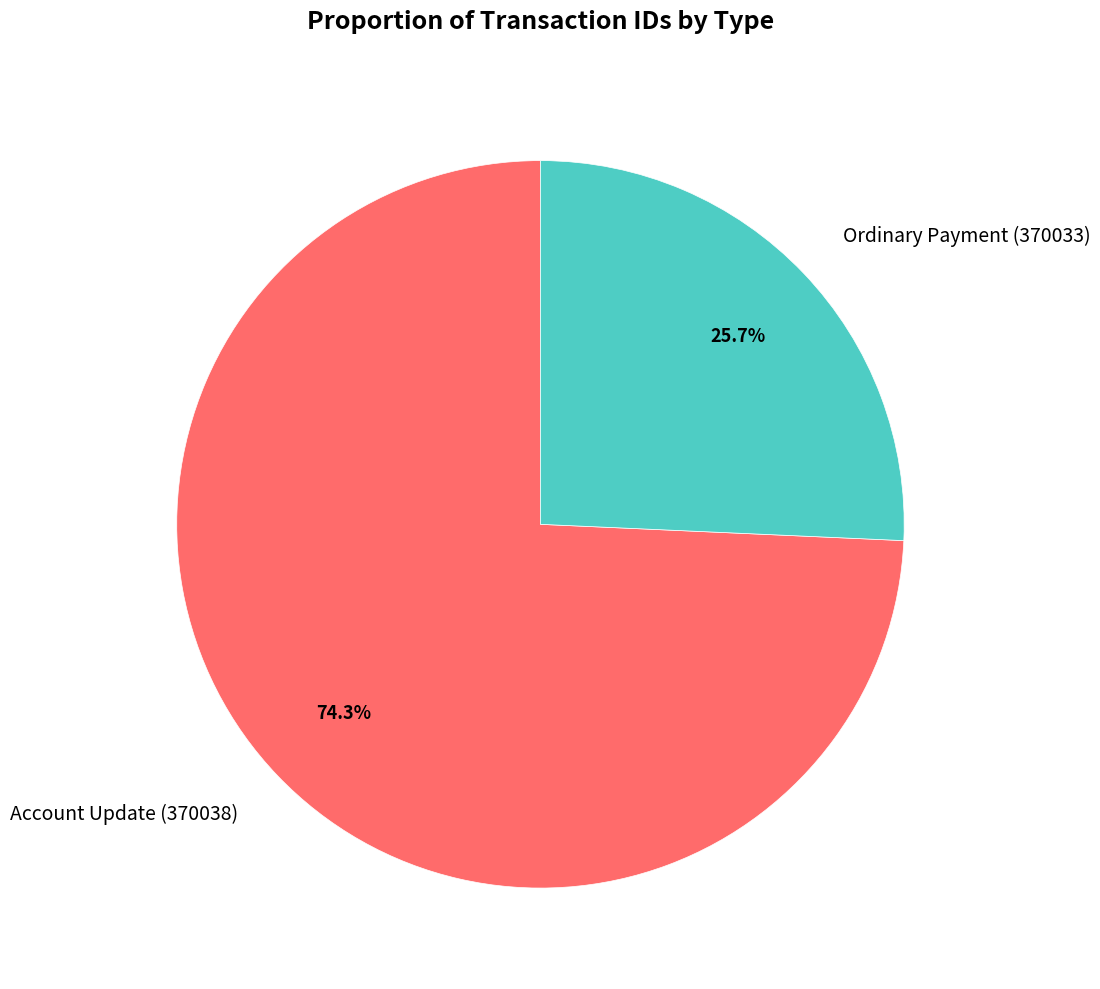

Approximately how many times larger is the value at Ordinary Payment (370033) compared to Account Update (370038)?

0.3